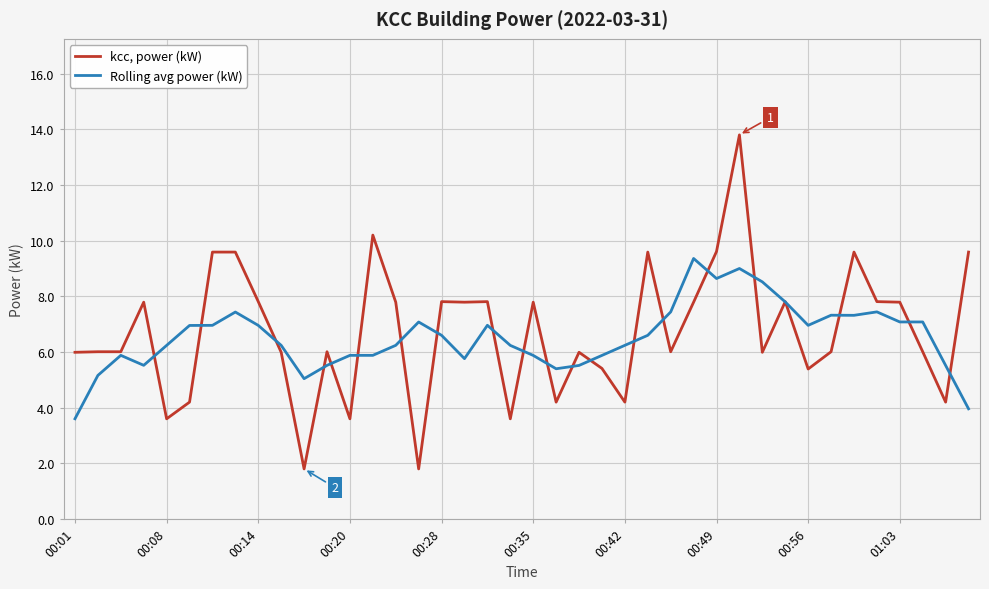

List the series in order of their overall mean, highest first.

kcc, power (kW), Rolling avg power (kW)